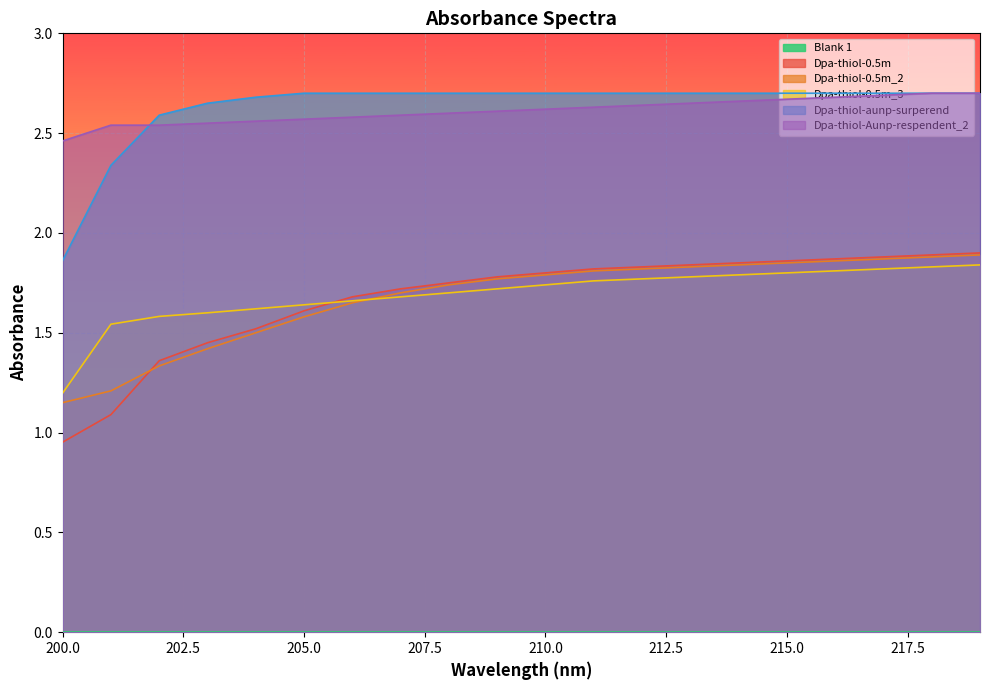

Between 200 and 203, which is larger?

203